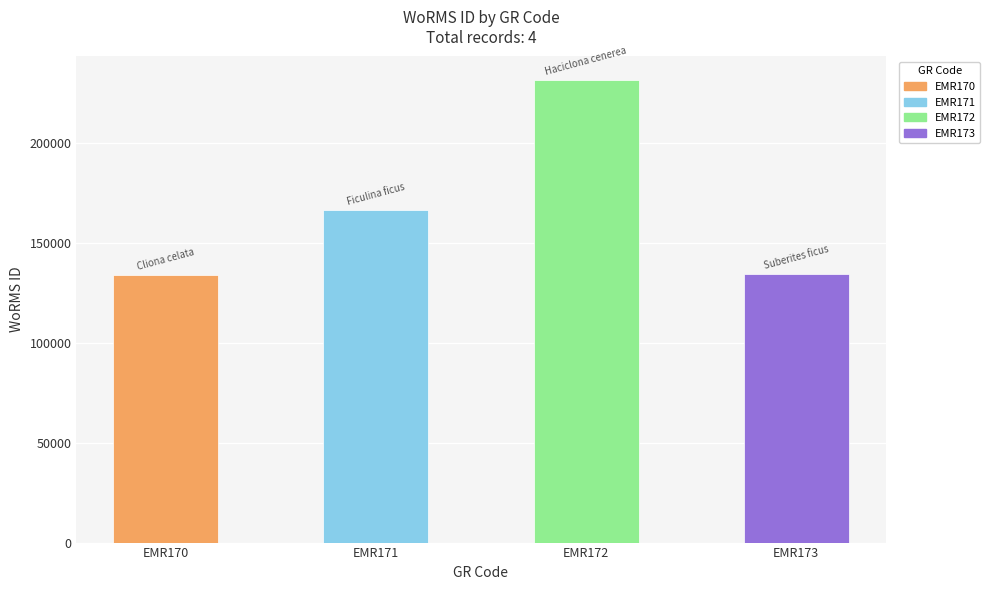

Approximately how many times larger is the value at EMR171 compared to EMR173?

1.2